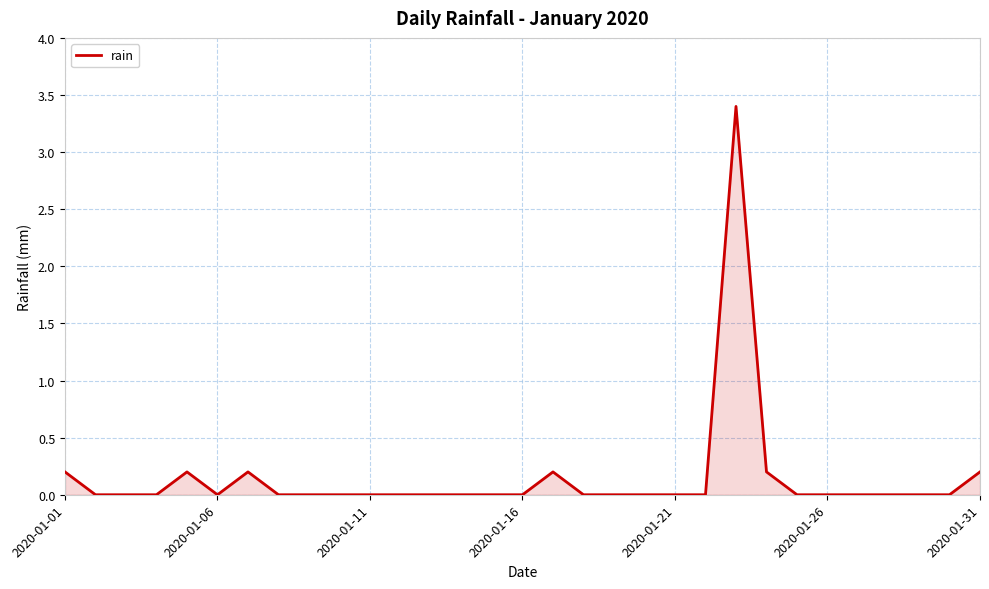

Does the chart display data point markers on the line(s)?

No